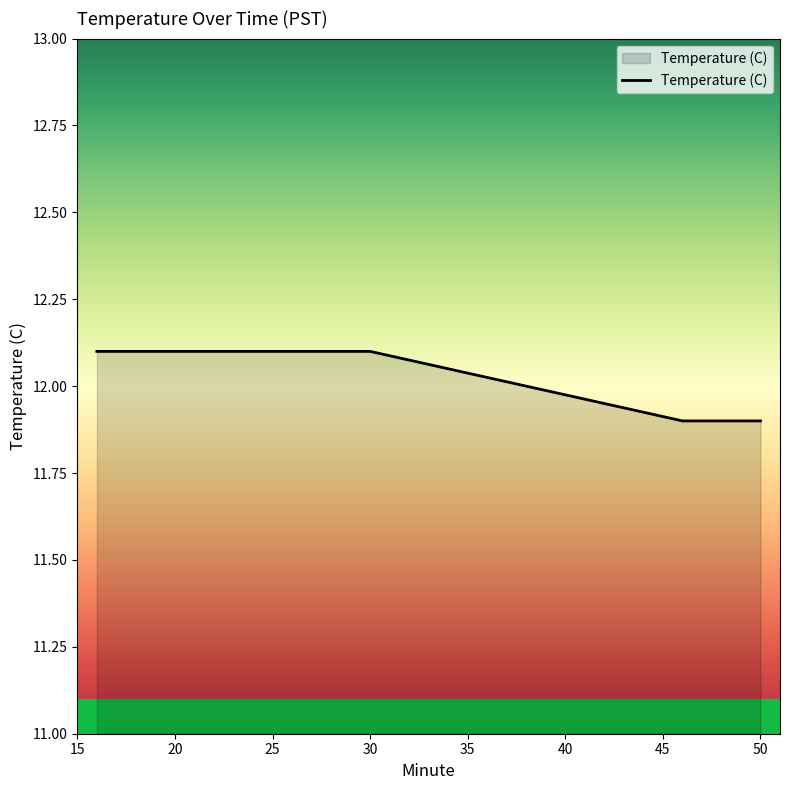

What is the maximum value shown in the chart?

12.1